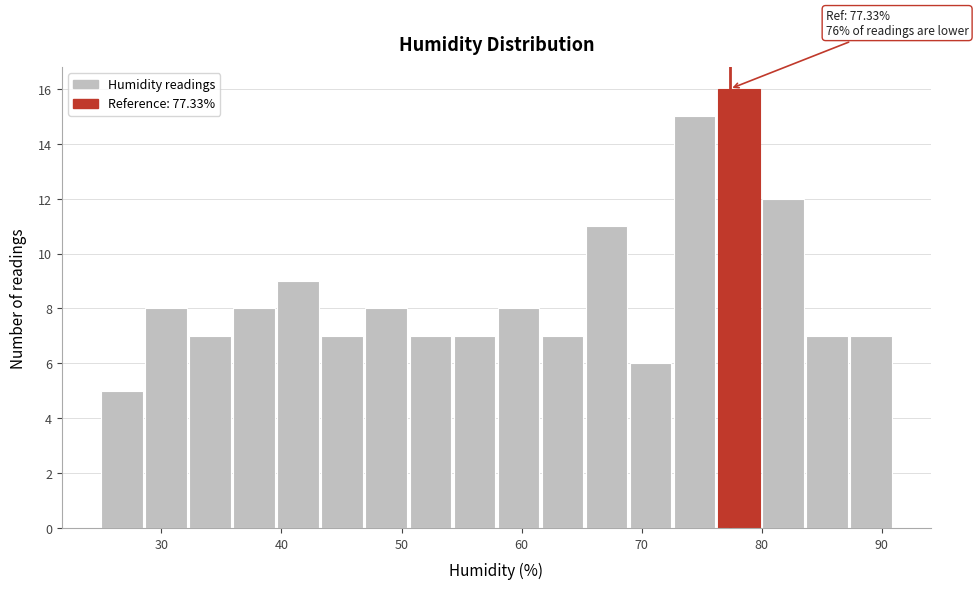

Around what value on the x-axis is the tallest bar? Give the approximate position of its centre, as read against the axis.

78